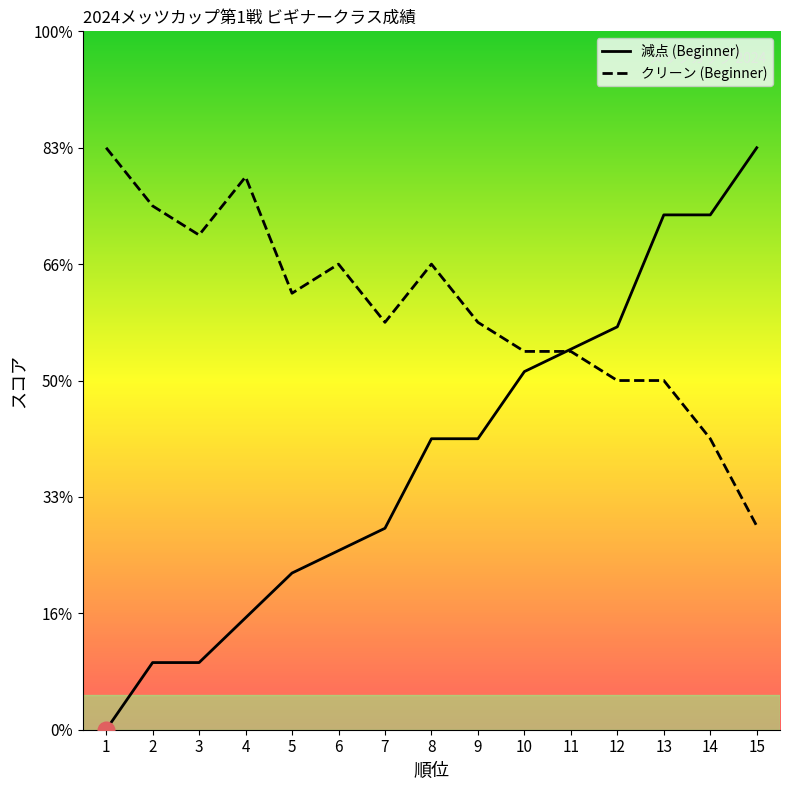

Which series has the largest range (max minus min)?

減点 (Beginner)